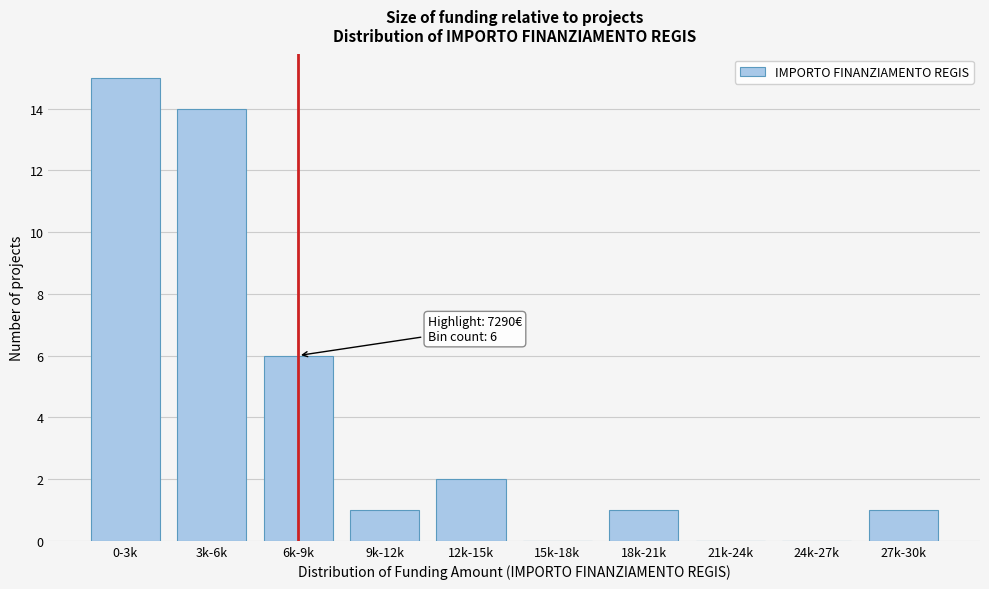

Reading left to right, list all the values displayed in this chart.

0-3k=15	3k-6k=14	6k-9k=6	9k-12k=1	12k-15k=2	15k-18k=0	18k-21k=1	21k-24k=0	24k-27k=0	27k-30k=1